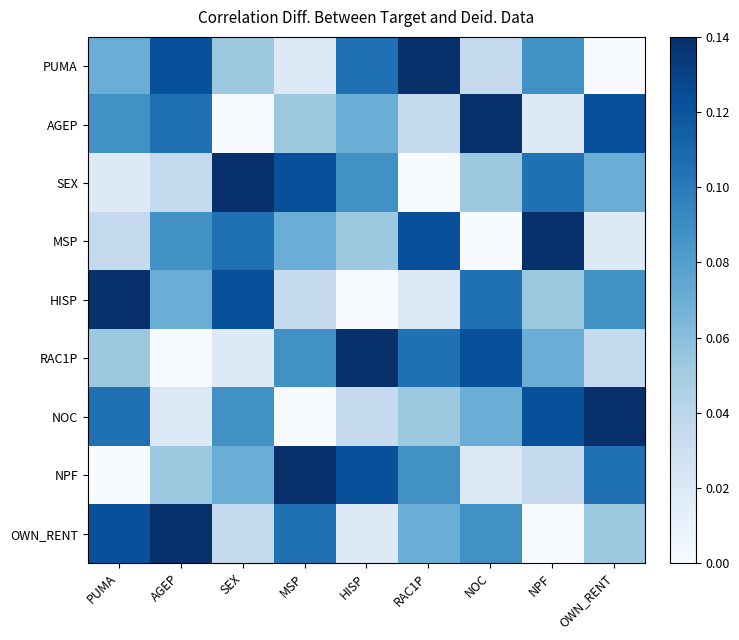

At how many categories does at least one series exceed 1?

9